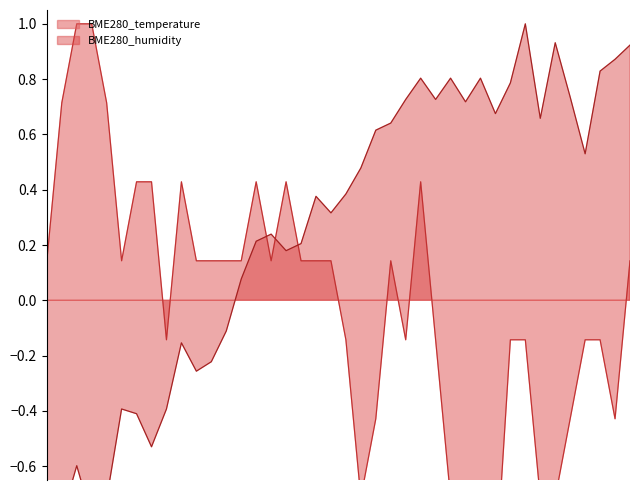

What is the sum of the BME280_temperature values at 00:58 and 01:36?

-0.3